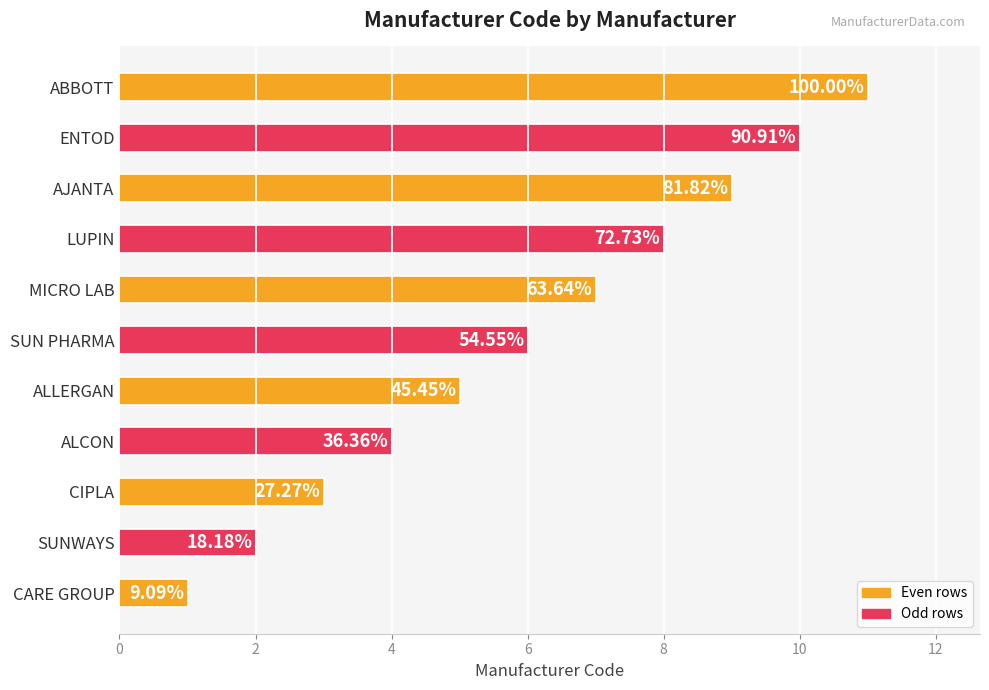

How many bars are there in total?

11